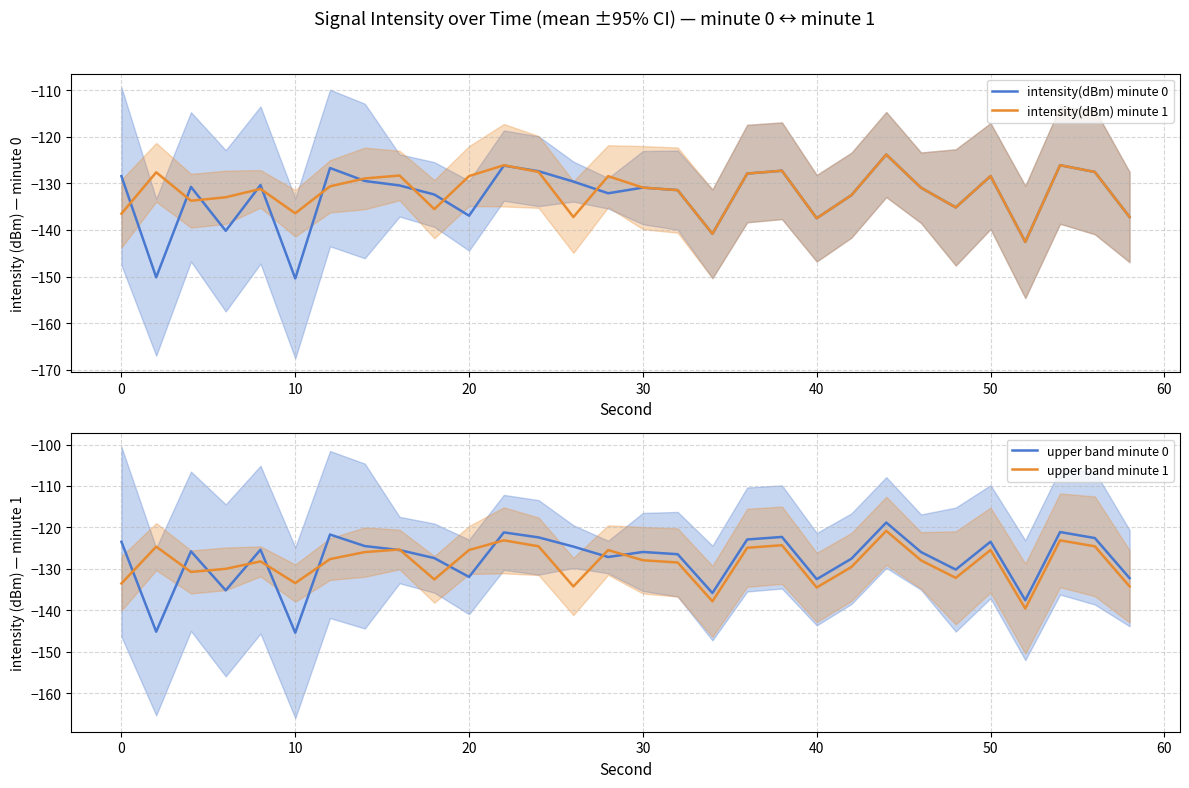

What is the minimum value for upper band minute 0?

-145.4